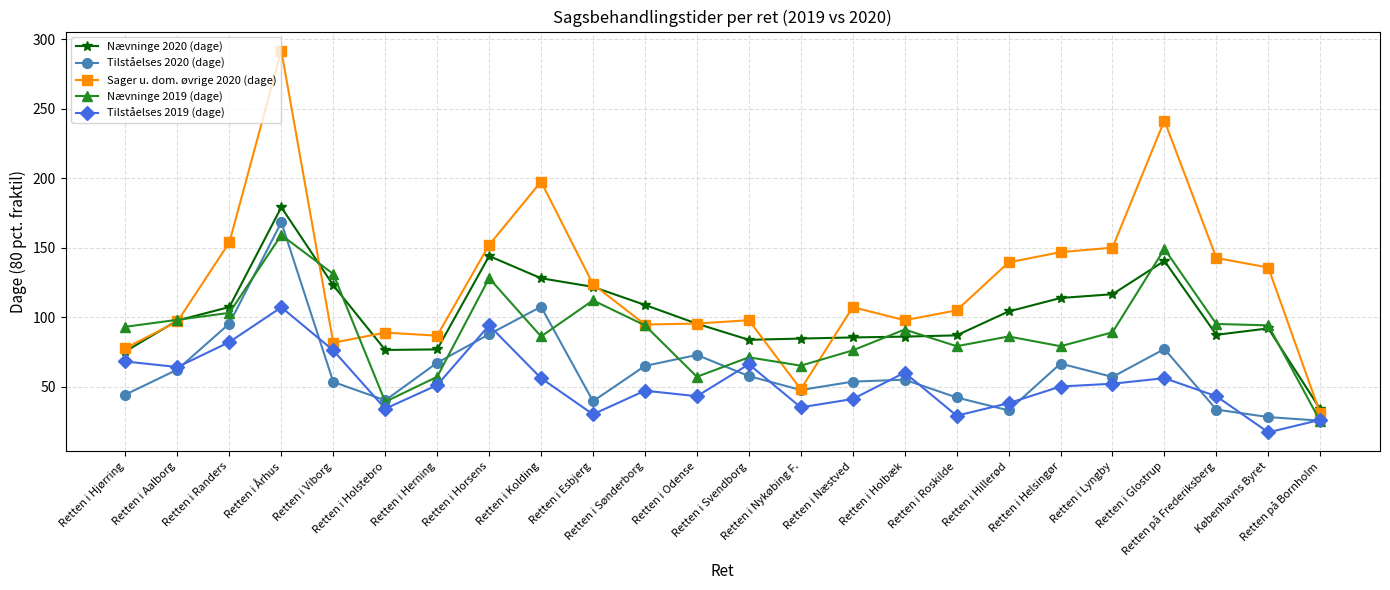

What is the label of the 5th point from the right?

Retten i Lyngby